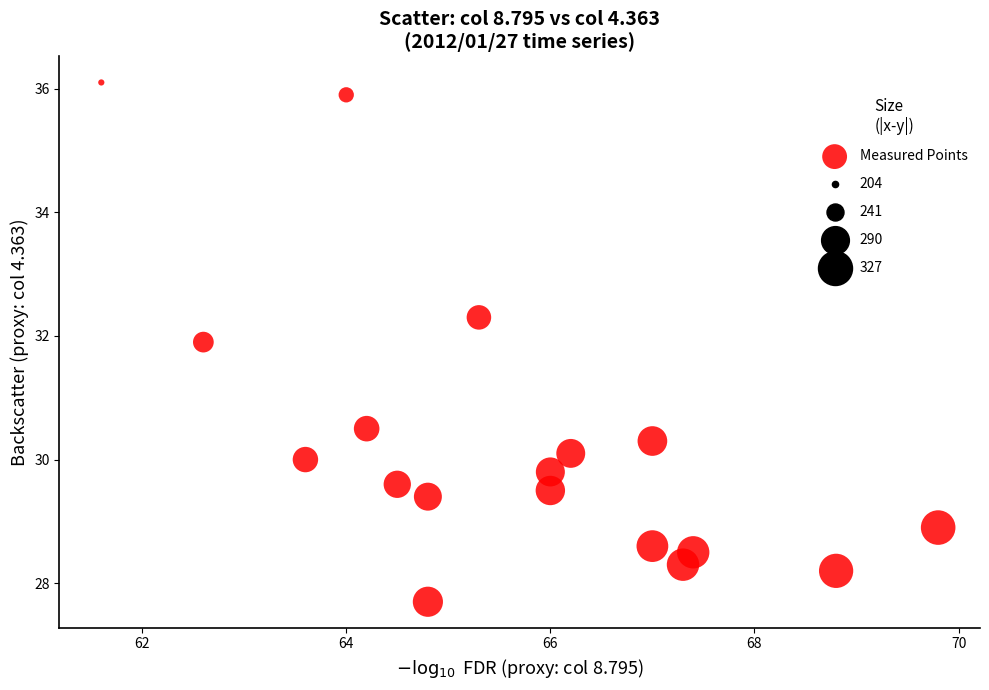

What is the range of Y values (max minus min)?

8.4